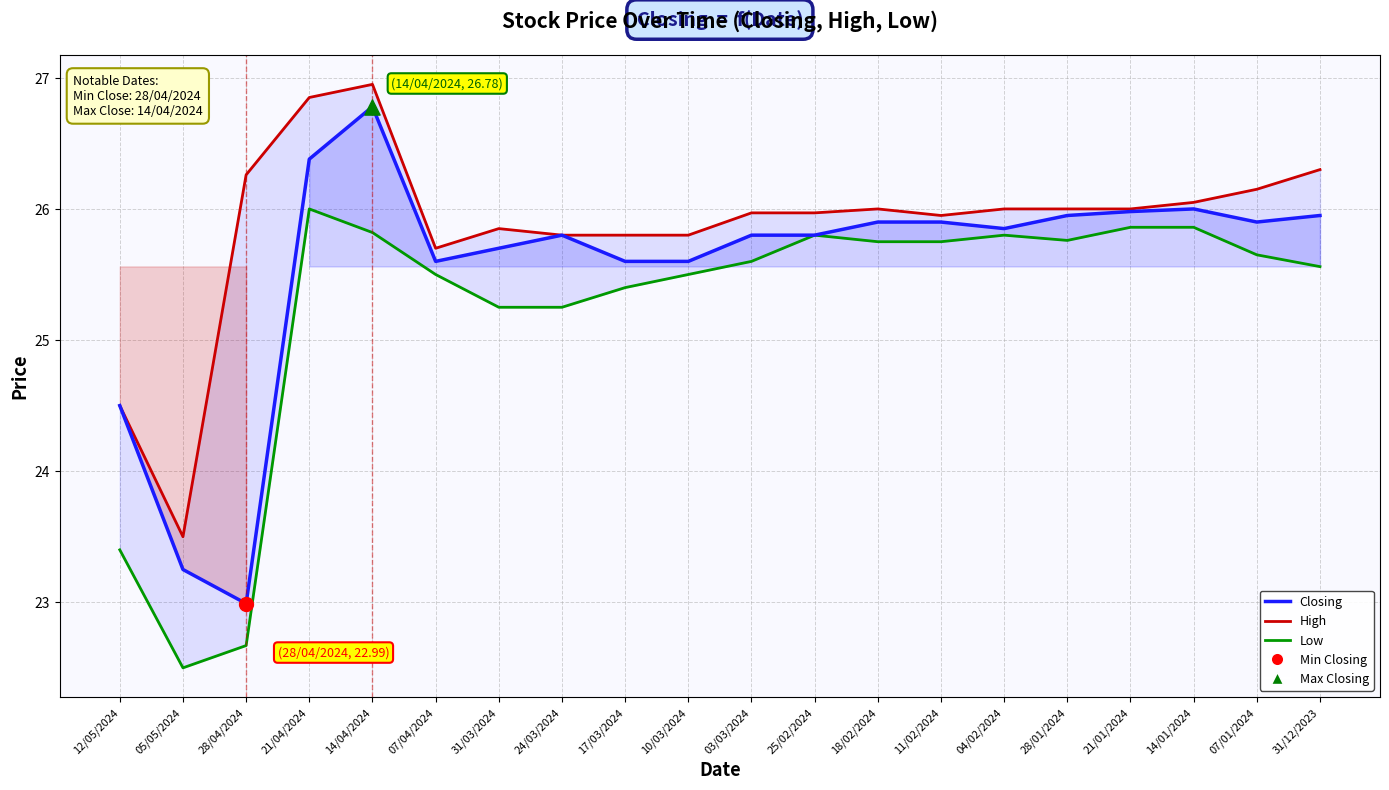

Which series contains the lowest Y value?

Low